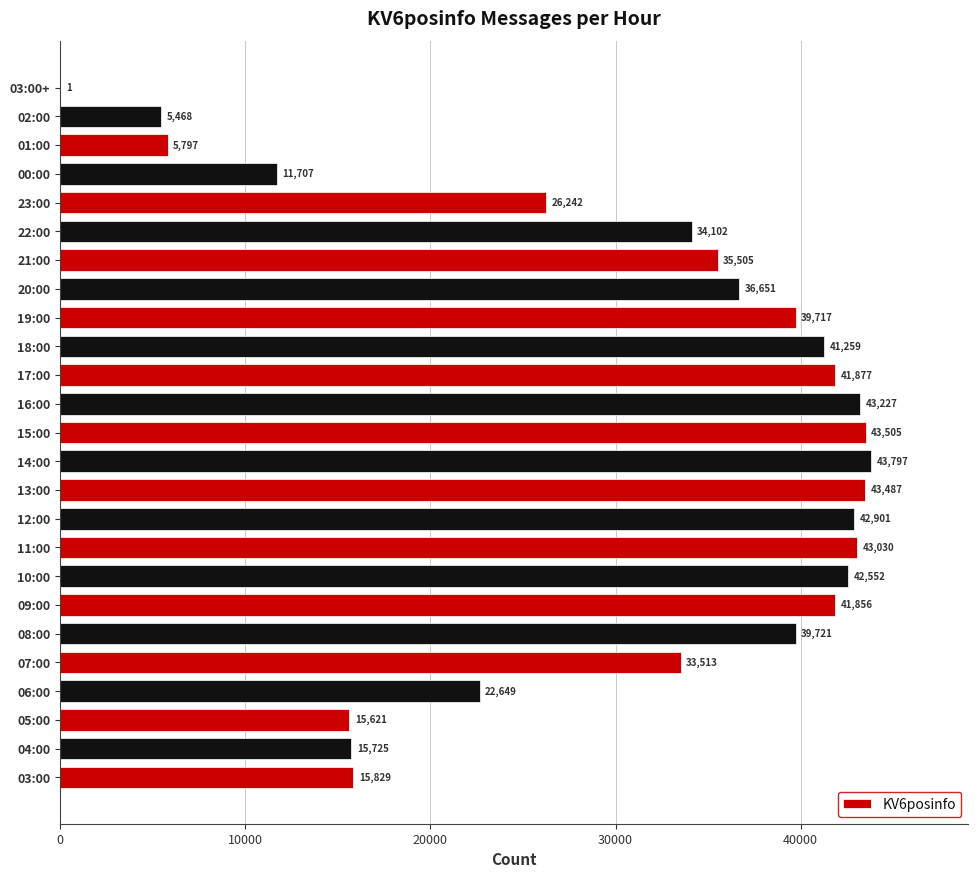

What is the sum of all values?

765739